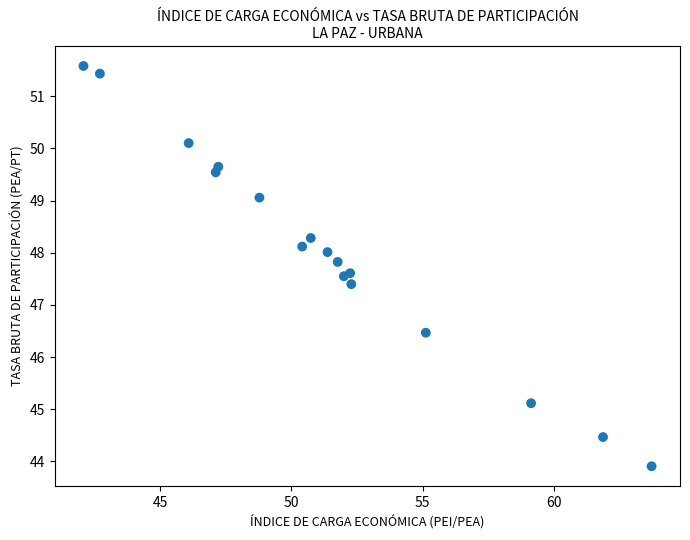

What Y value in the scatter plot is closest to 47?

47.4